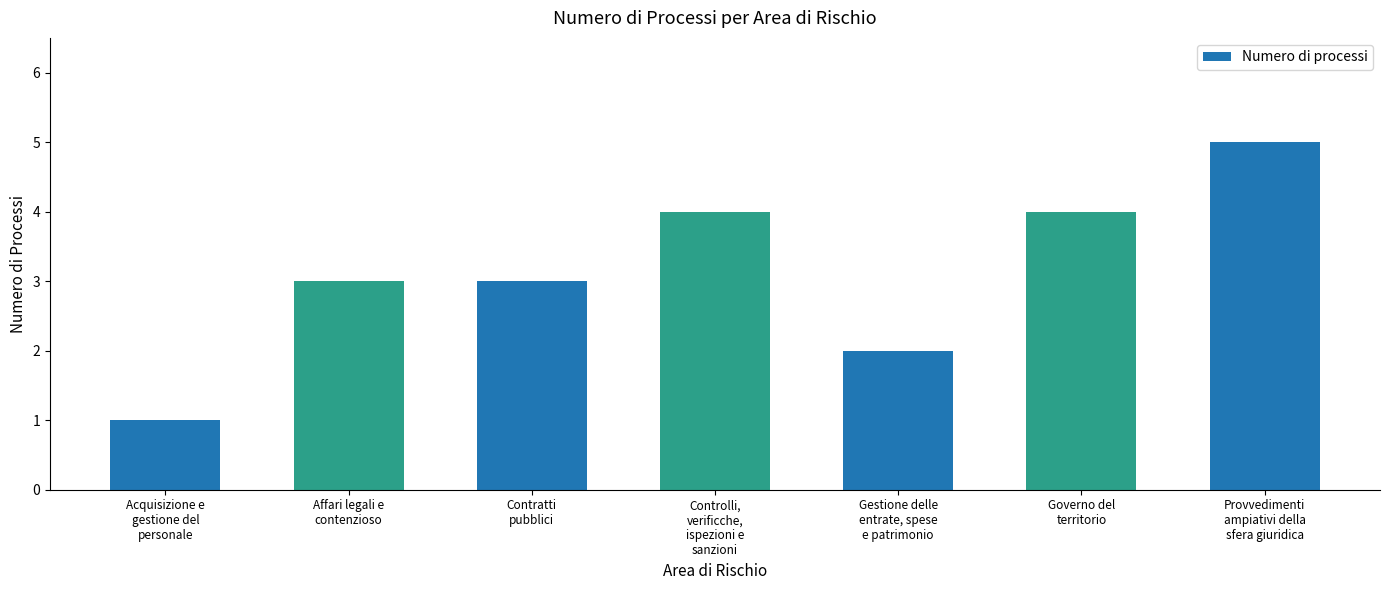

What is the difference between the maximum and minimum values?

4